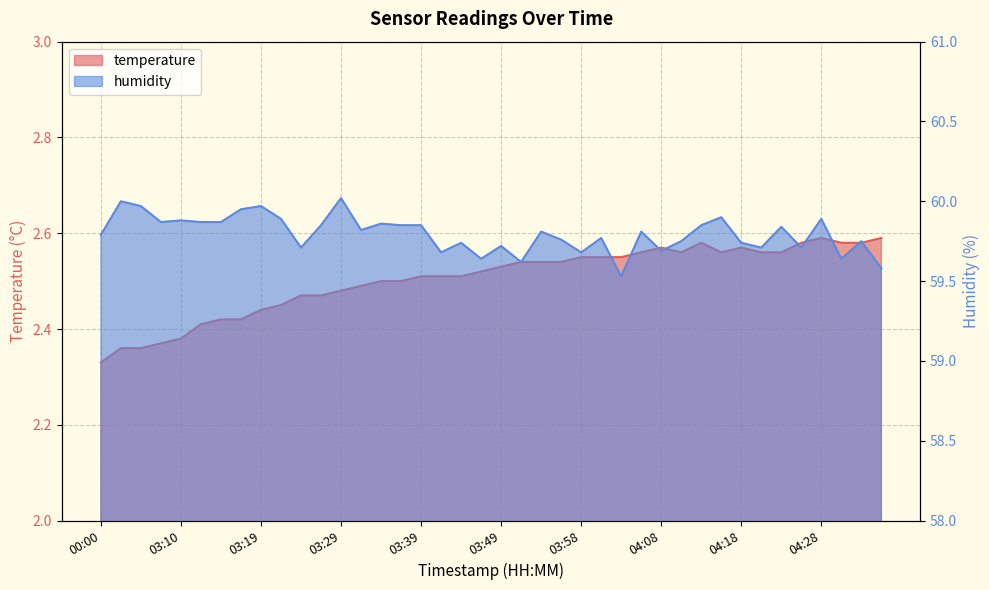

What is the difference between the humidity values at 04:06 and 03:05?

0.2